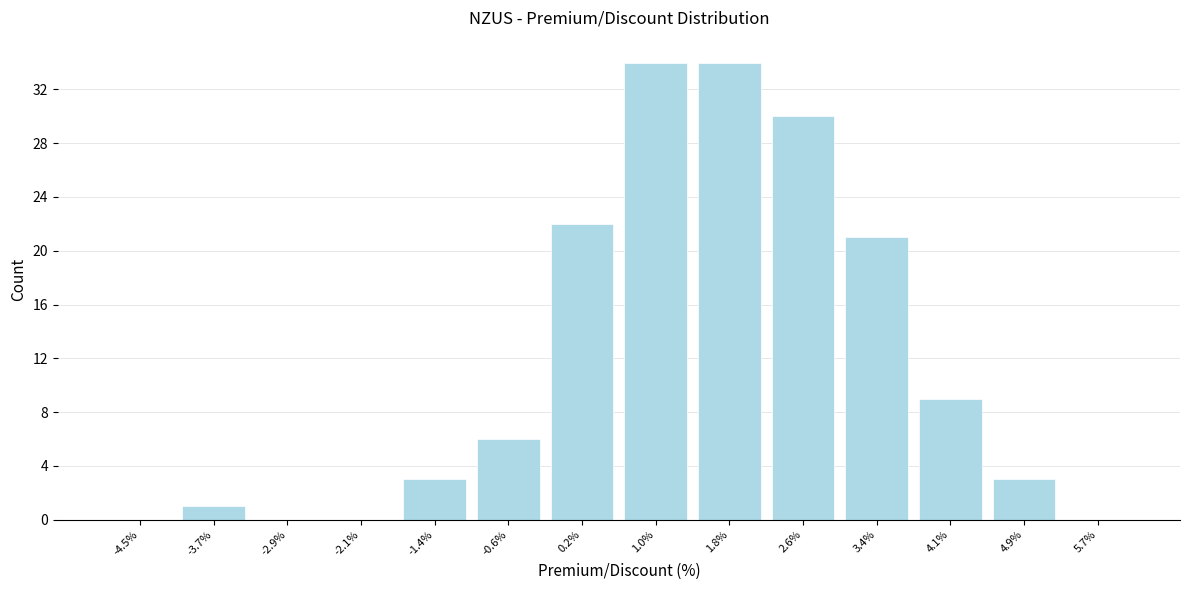

Reading left to right, list all the values displayed in this chart.

-4.5%=0	-3.7%=1	-2.9%=0	-2.1%=0	-1.4%=3	-0.6%=6	0.2%=22	1.0%=34	1.8%=34	2.6%=30	3.4%=21	4.1%=9	4.9%=3	5.7%=0